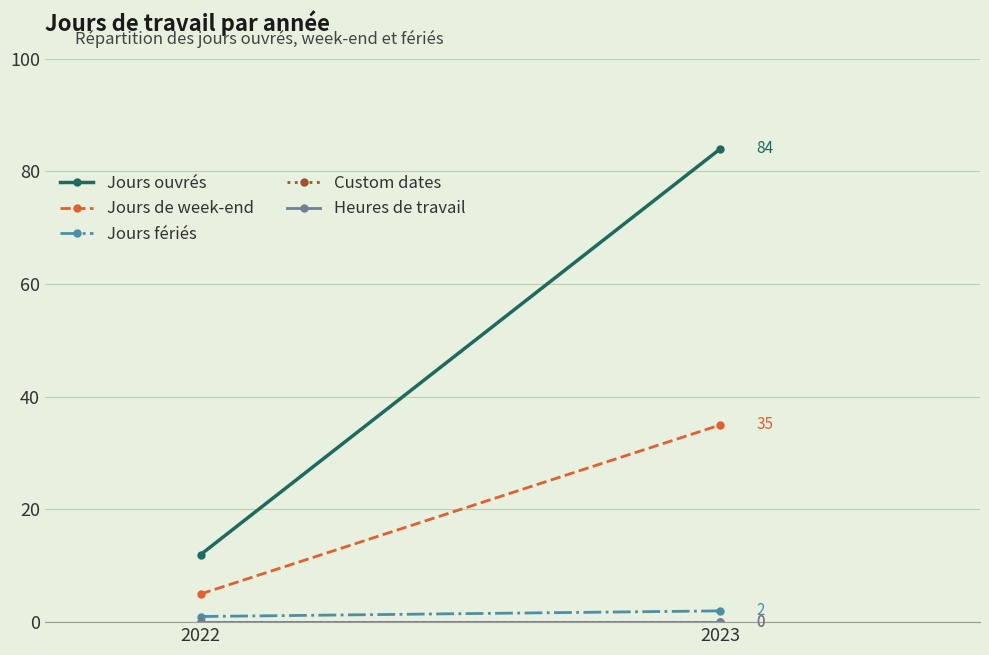

Count the Jours fériés values in the range 1 to 2.

2